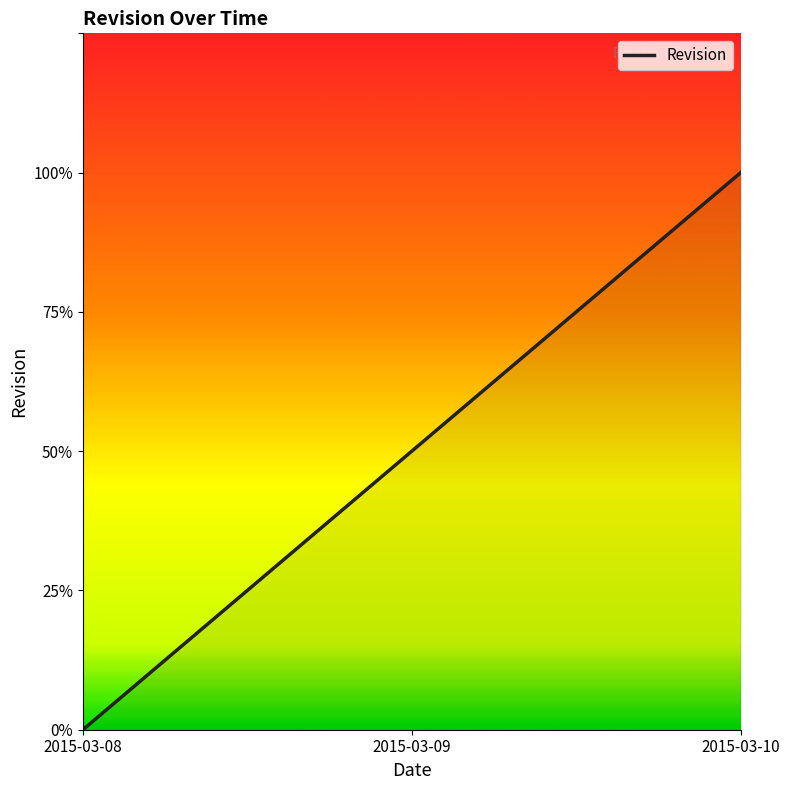

Does the chart have visible grid lines?

No